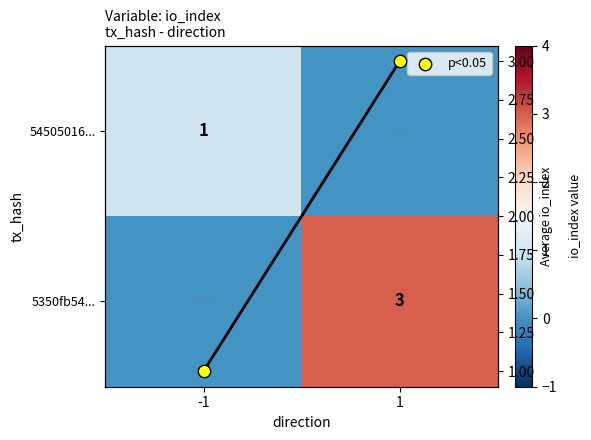

What is the maximum value shown in the chart?

3